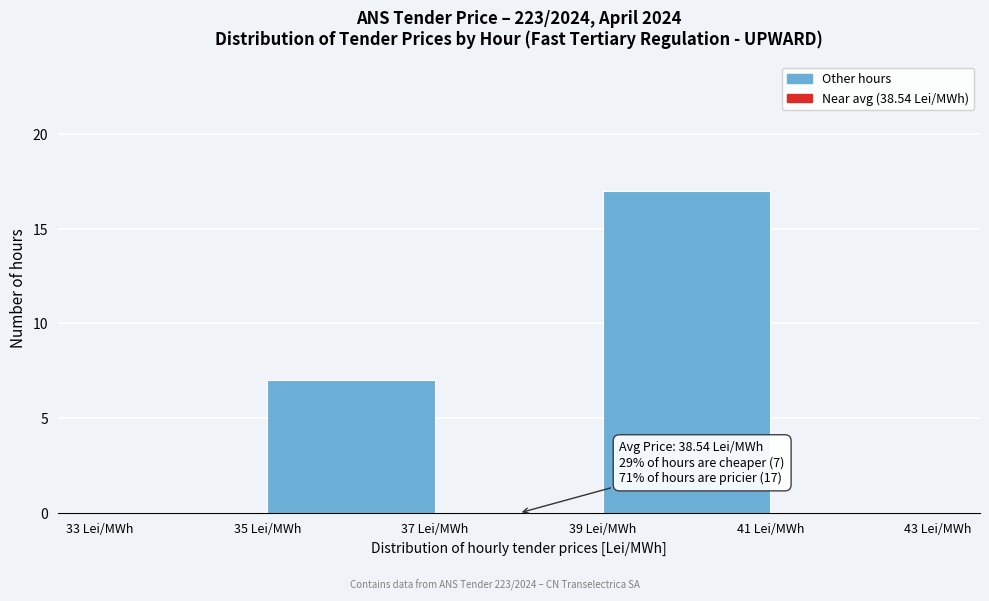

Over which range of the x-axis is the bar tallest?

39 to 41